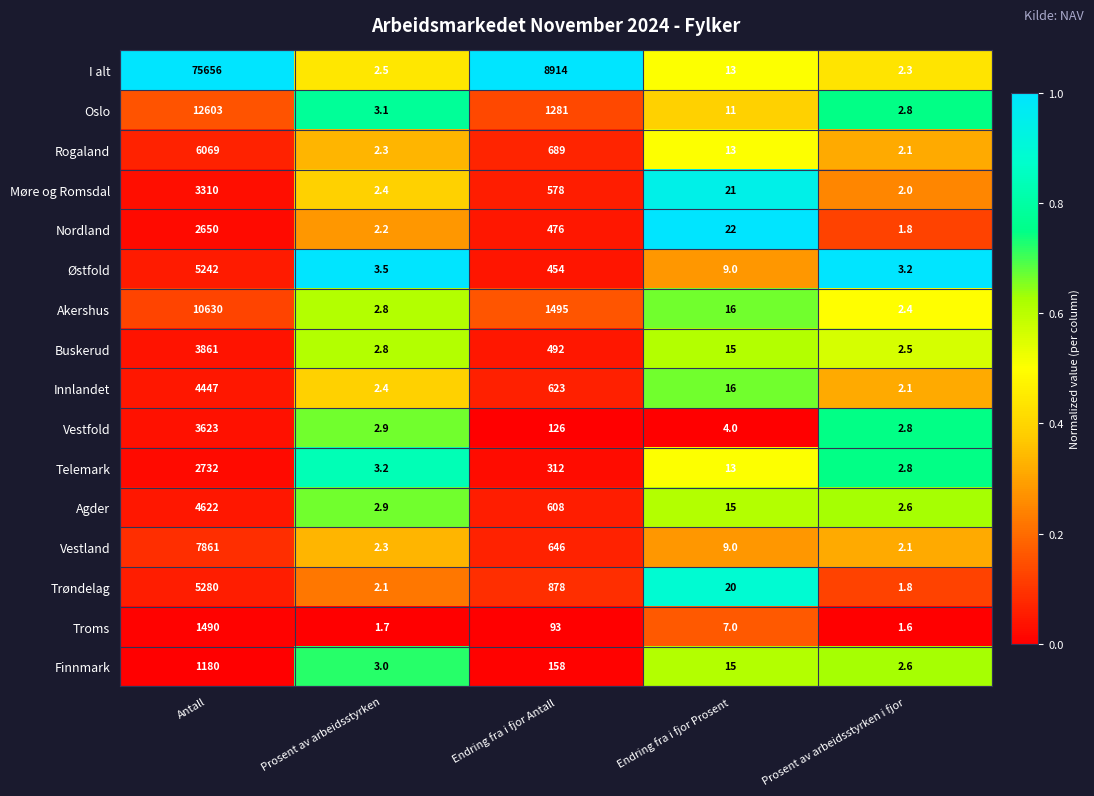

Is it true that Buskerud equals 22.4 at Endring fra i fjor Prosent?

False